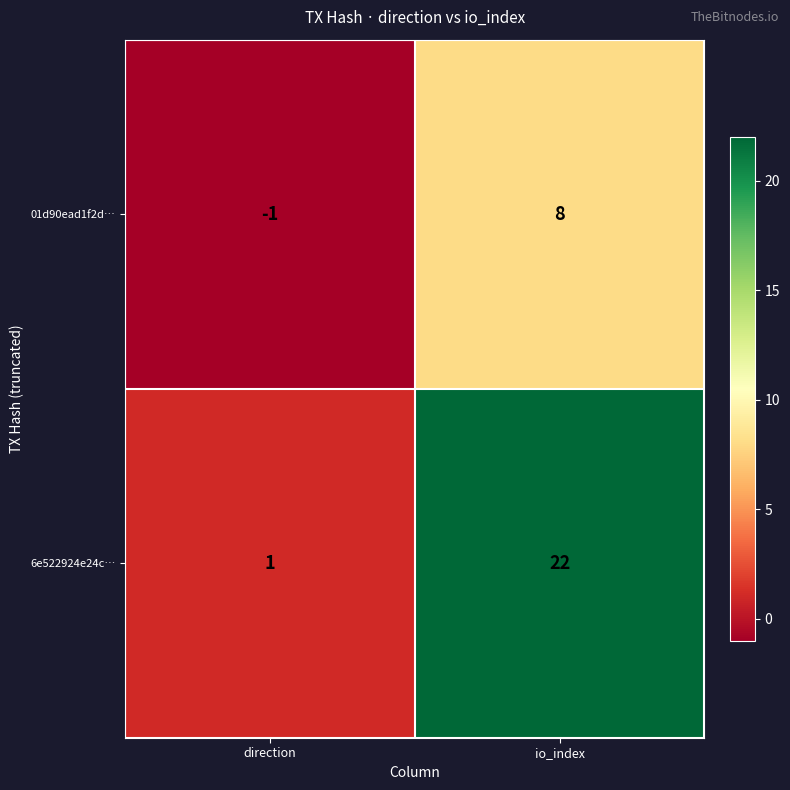

The 6e522924e24c… series shows 0 at direction. True or false?

False